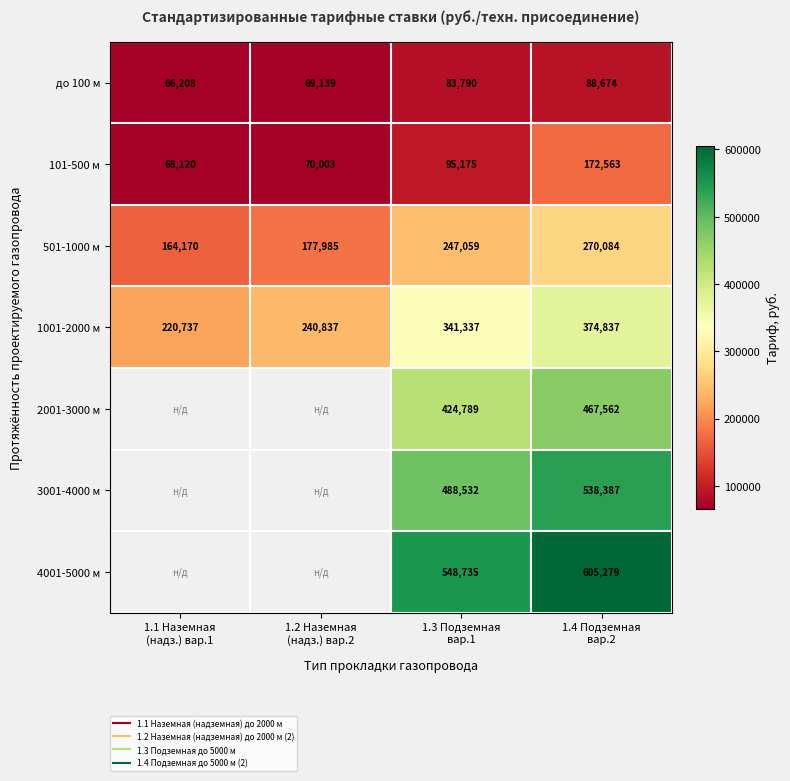

What is the highest value of the 1001-2000 м series?

374837.4